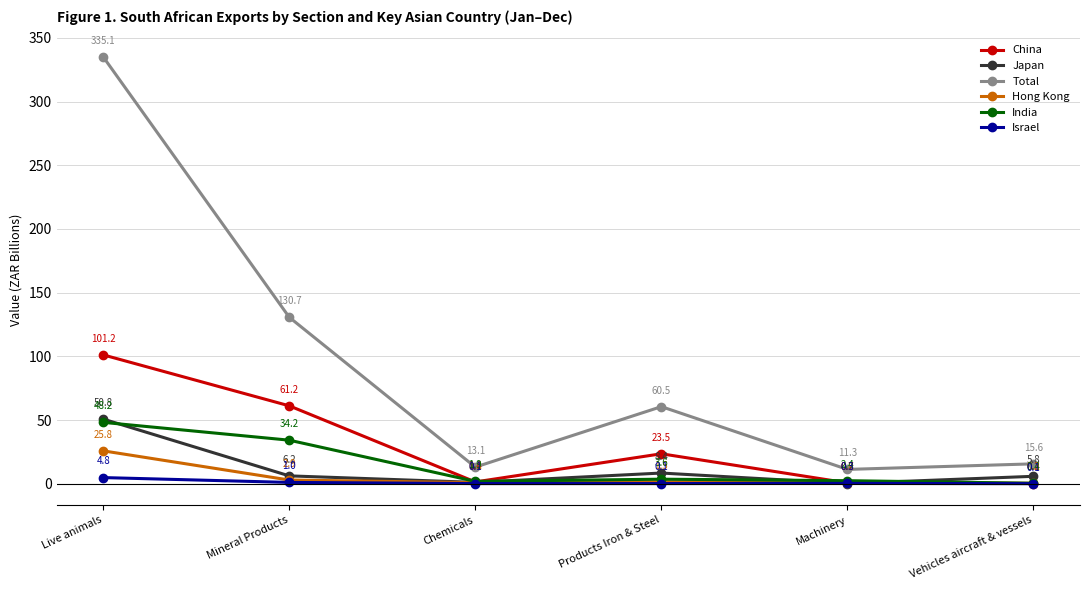

How many intersections are there between Japan and India?

4